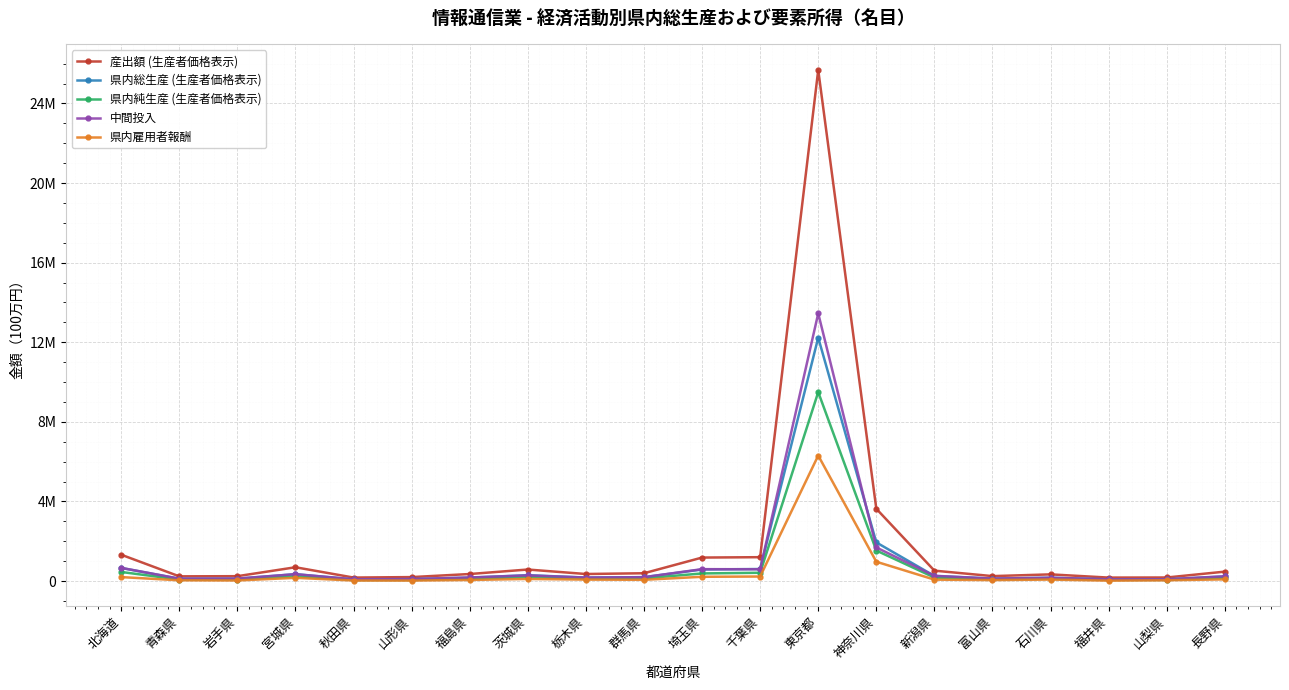

What is the sum of all 県内純生産 (生産者価格表示) values?

14074328